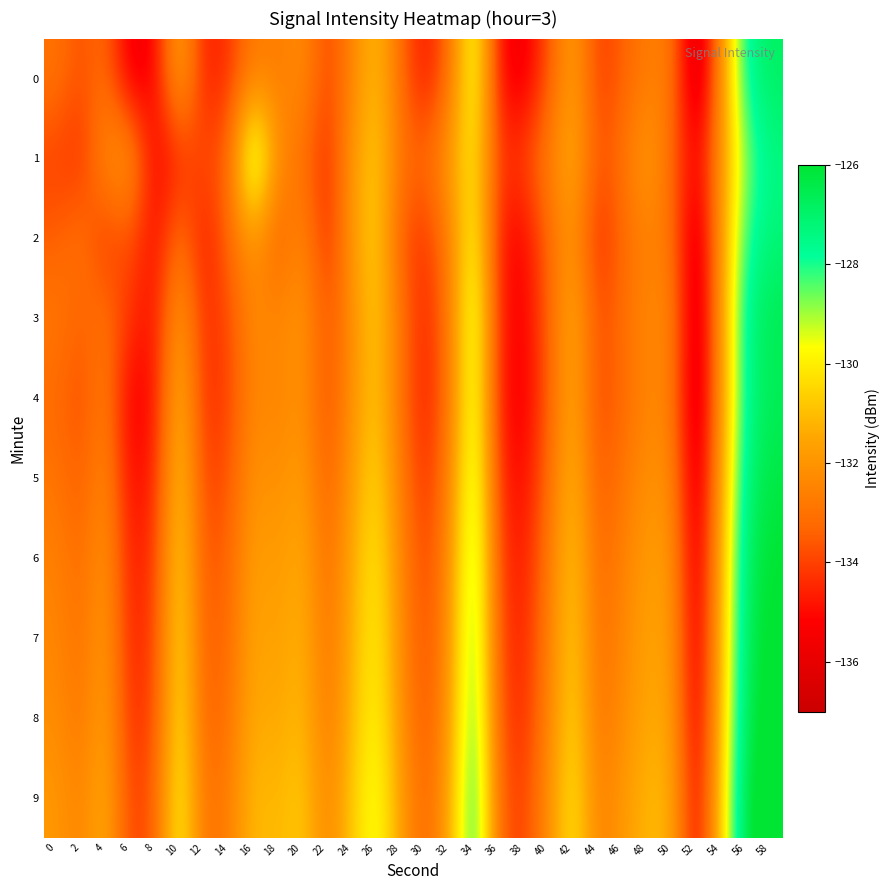

What is the spread (max minus min) of values at 46?

1.5